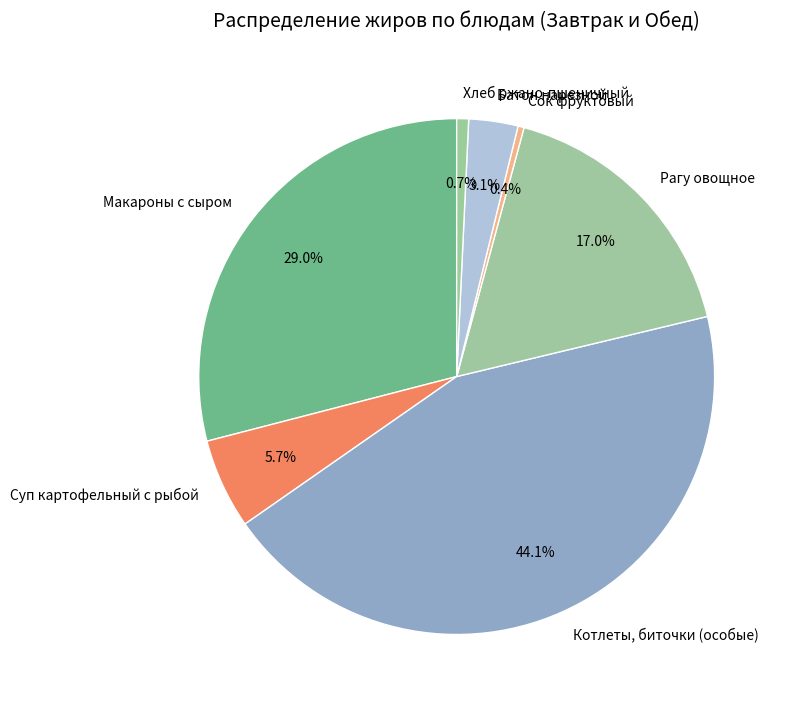

True or false: Котлеты, биточки (особые) accounts for 36% of the total.

False